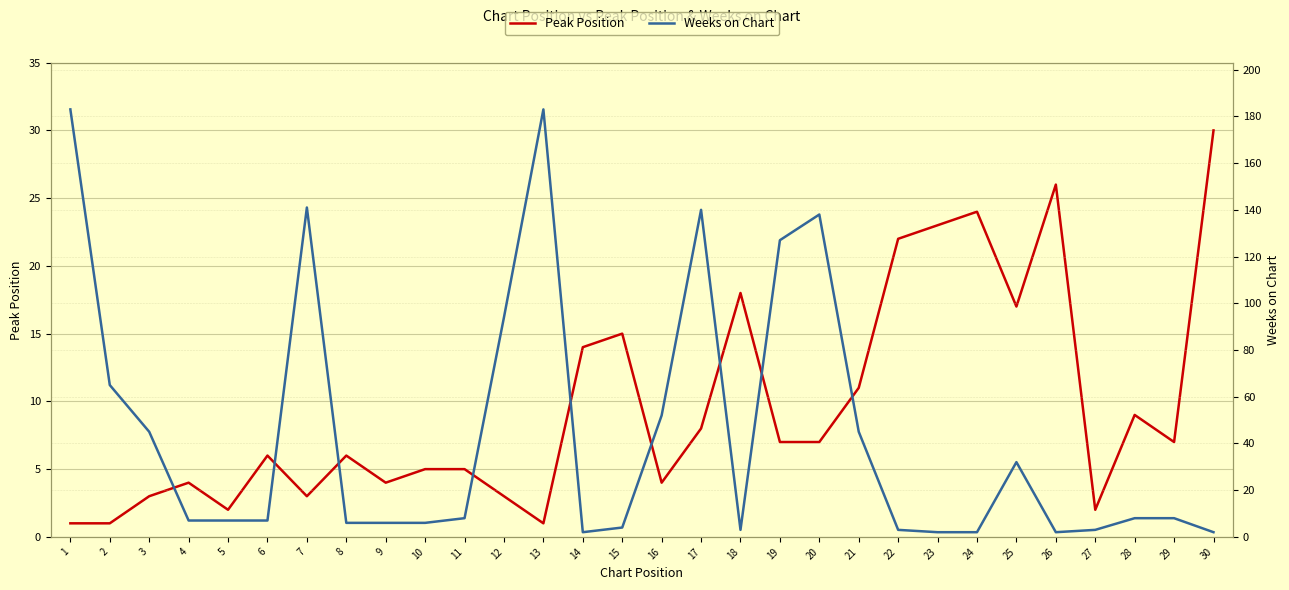

After their last crossing, which series has the higher values: Weeks on Chart or Peak Position?

Peak Position